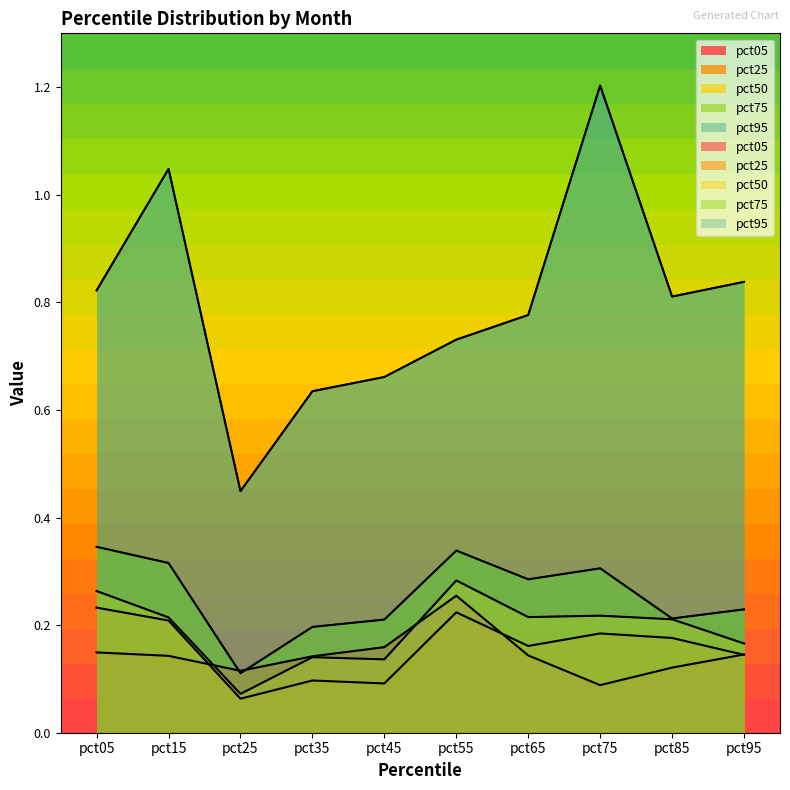

The value of pct05 at pct45 is 0.2. True or false?

False